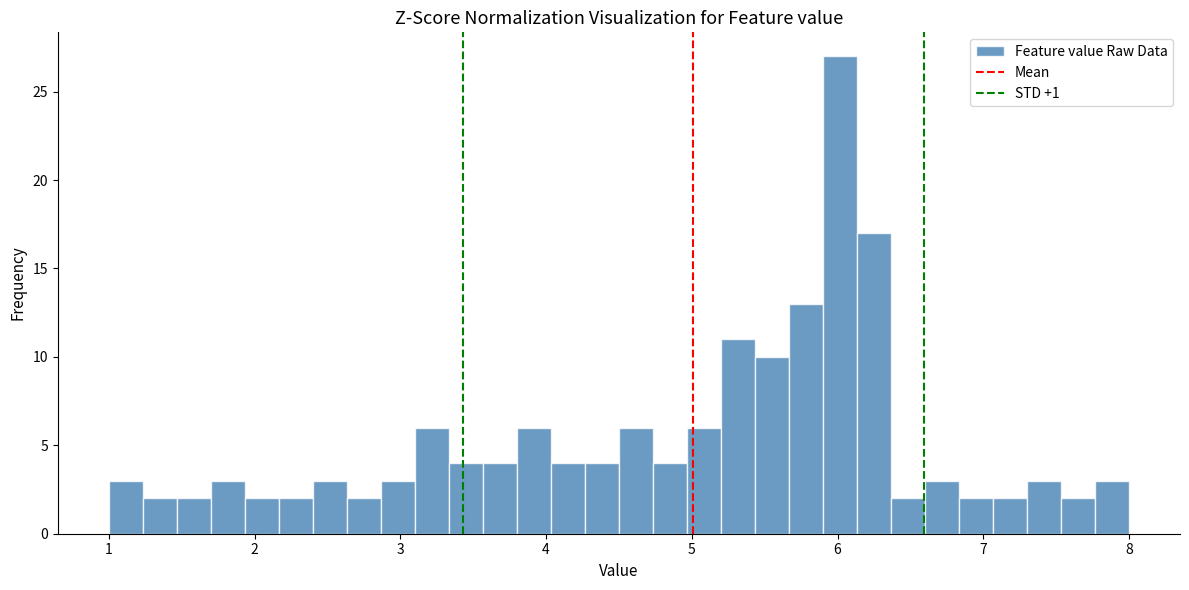

Read against the x-axis, roughly where is the centre of the tallest bar?

6.0